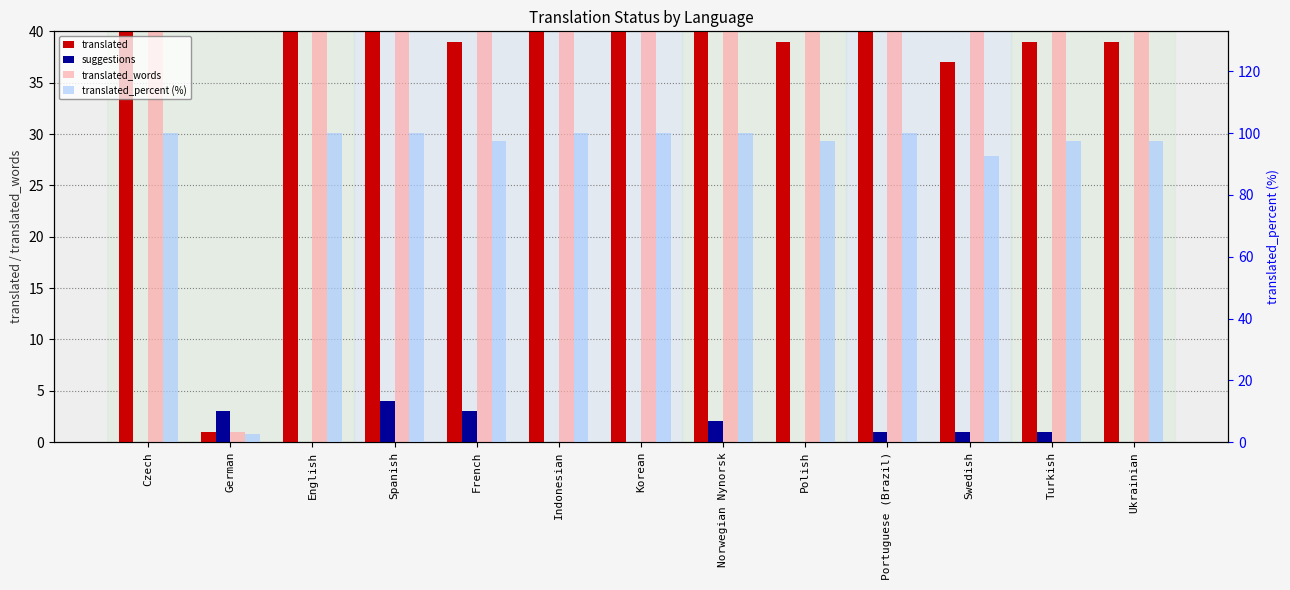

Are the bars horizontal?

No